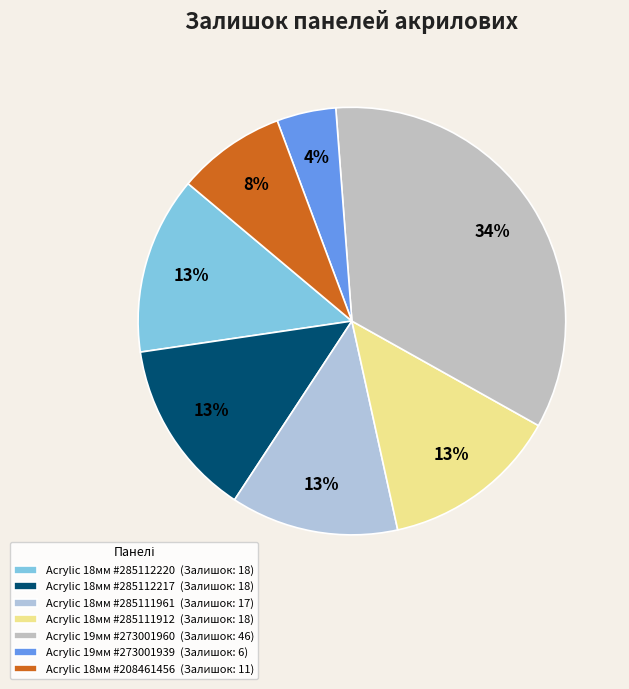

Does any single category account for the majority?

No